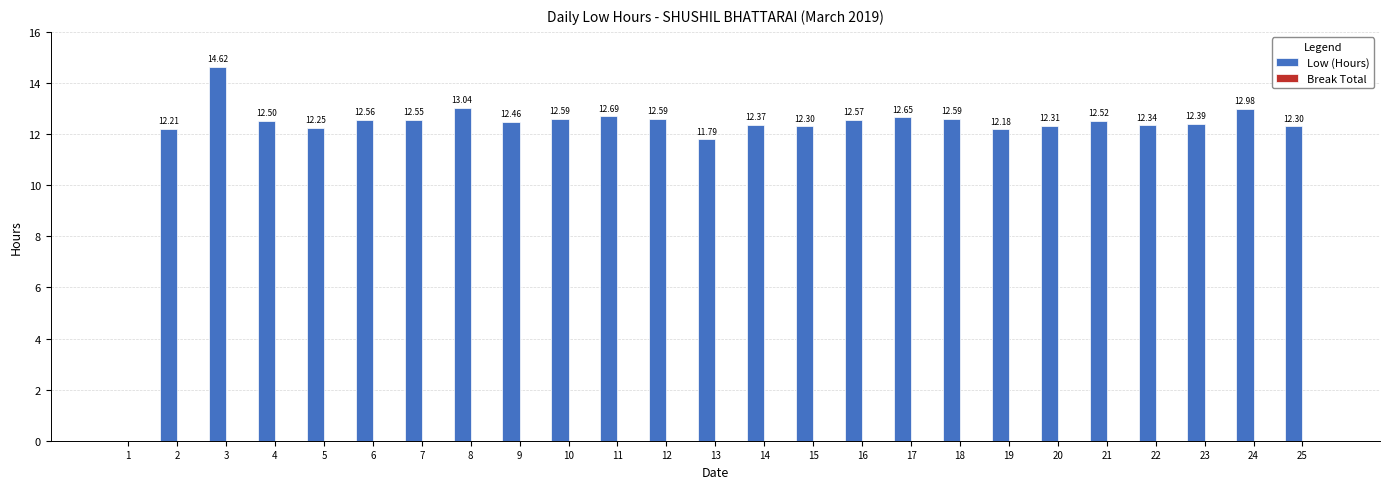

What is the sum of all values?

301.4